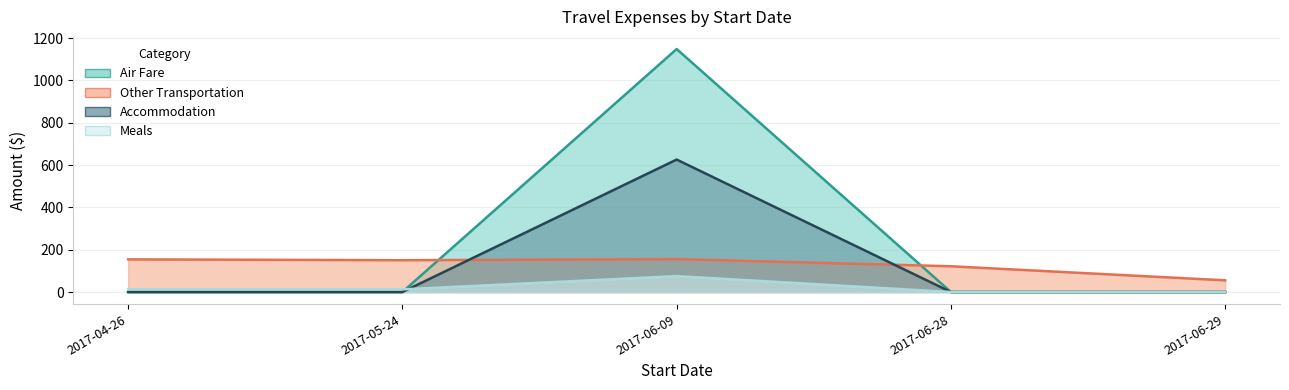

Which series has the widest spread of values?

Air Fare